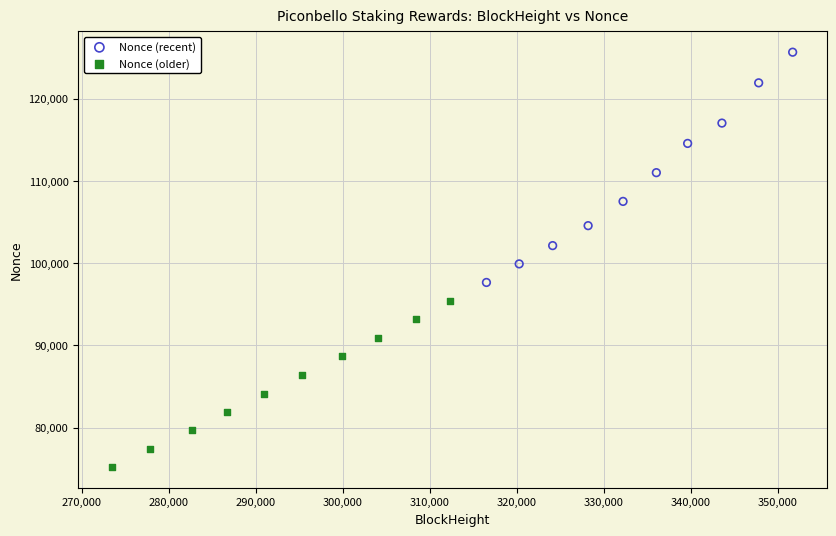

Which series reaches the maximum Y coordinate?

Nonce (recent)